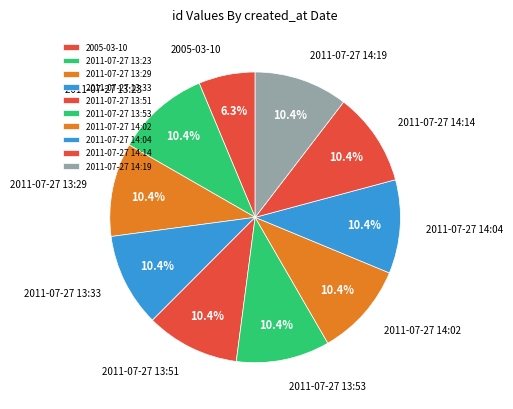

Count the number of slices in the pie.

10